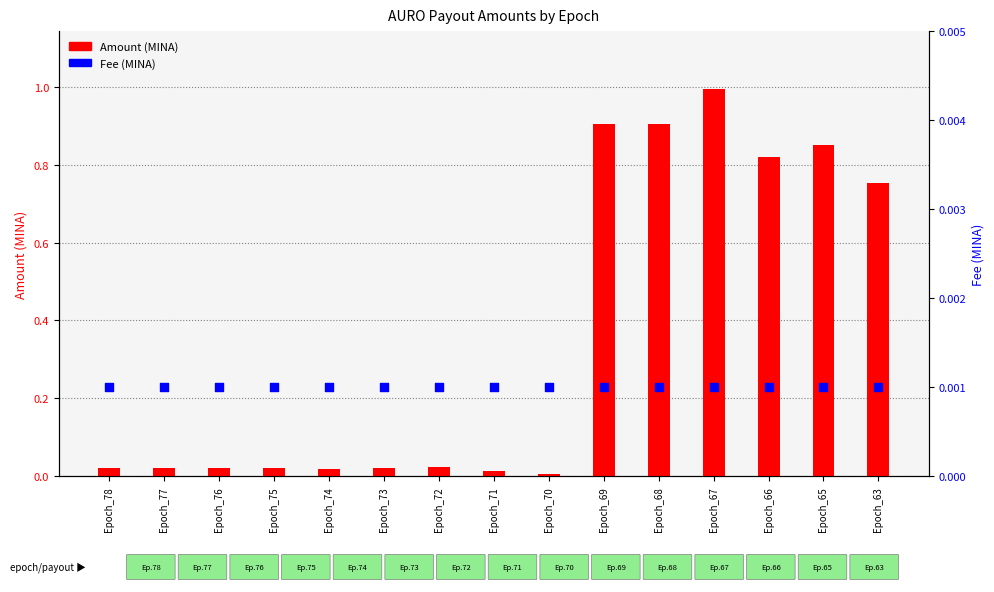

Which series has the largest total across all categories?

Amount